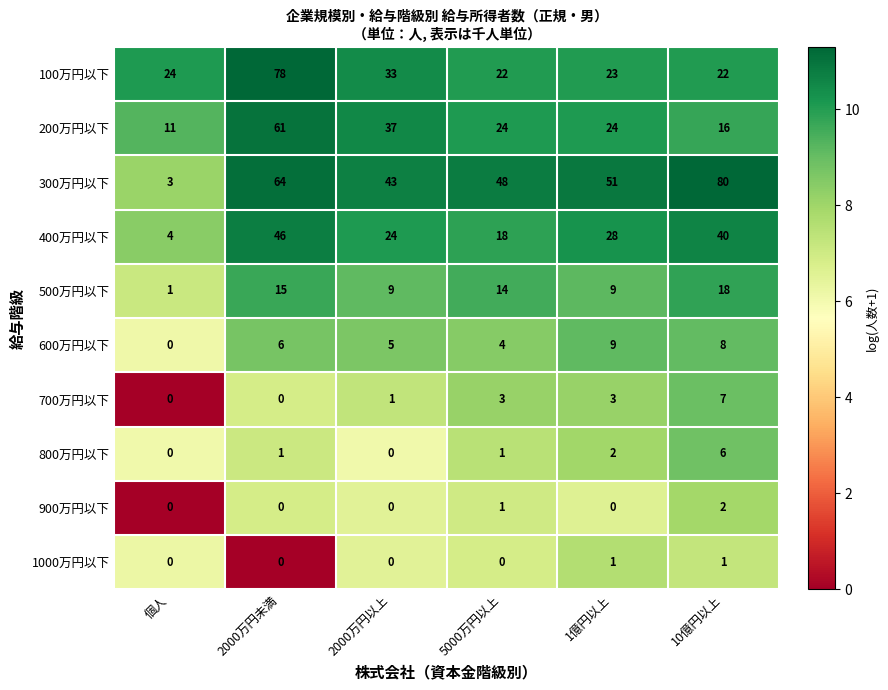

List the series in order of their peak value, highest first.

300万円以下, 100万円以下, 200万円以下, 400万円以下, 500万円以下, 600万円以下, 700万円以下, 800万円以下, 900万円以下, 1000万円以下